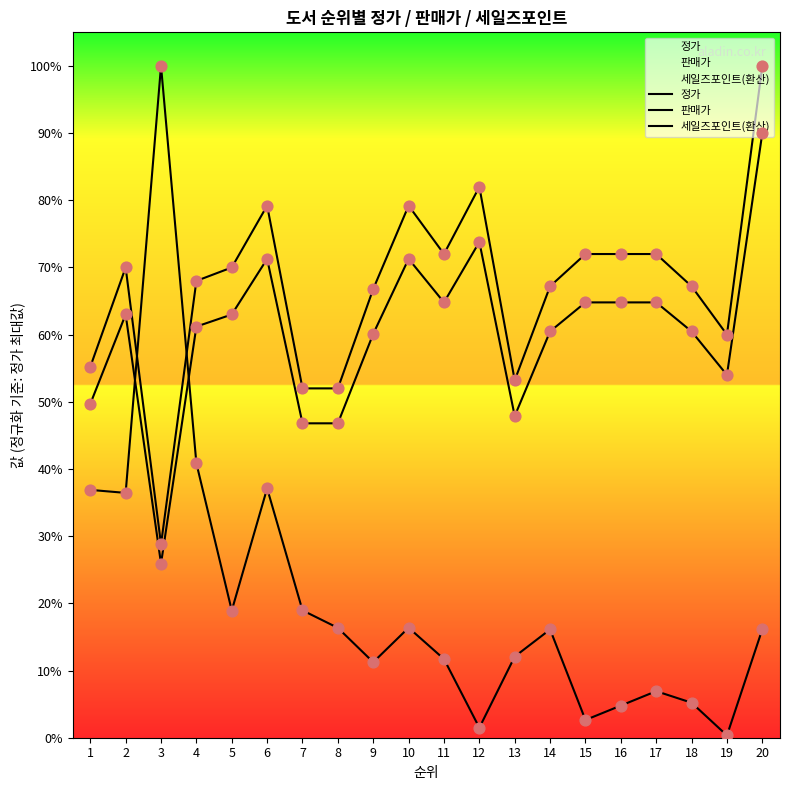

Which series has the largest total across all categories?

정가